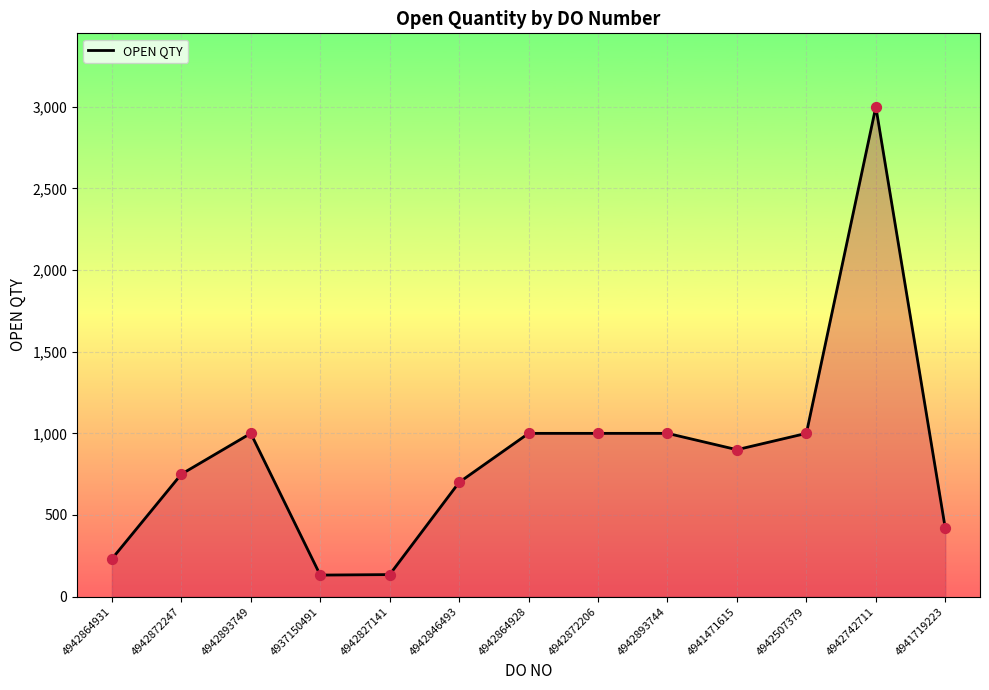

Which has a higher value, 4942827141 or 4942507379?

4942507379